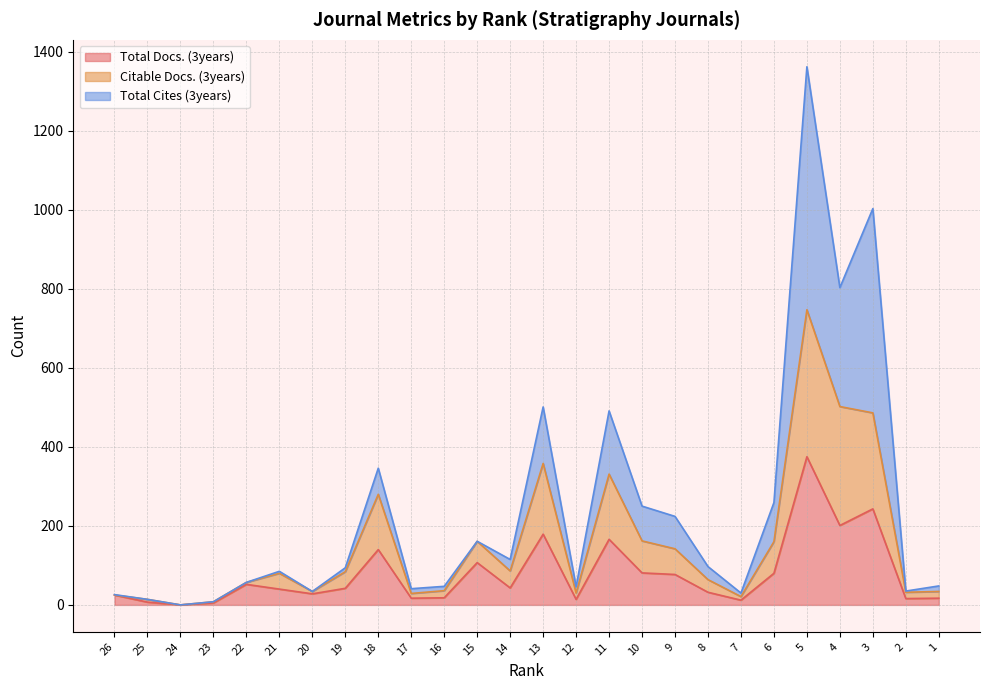

Which category has the highest value across all series?

5